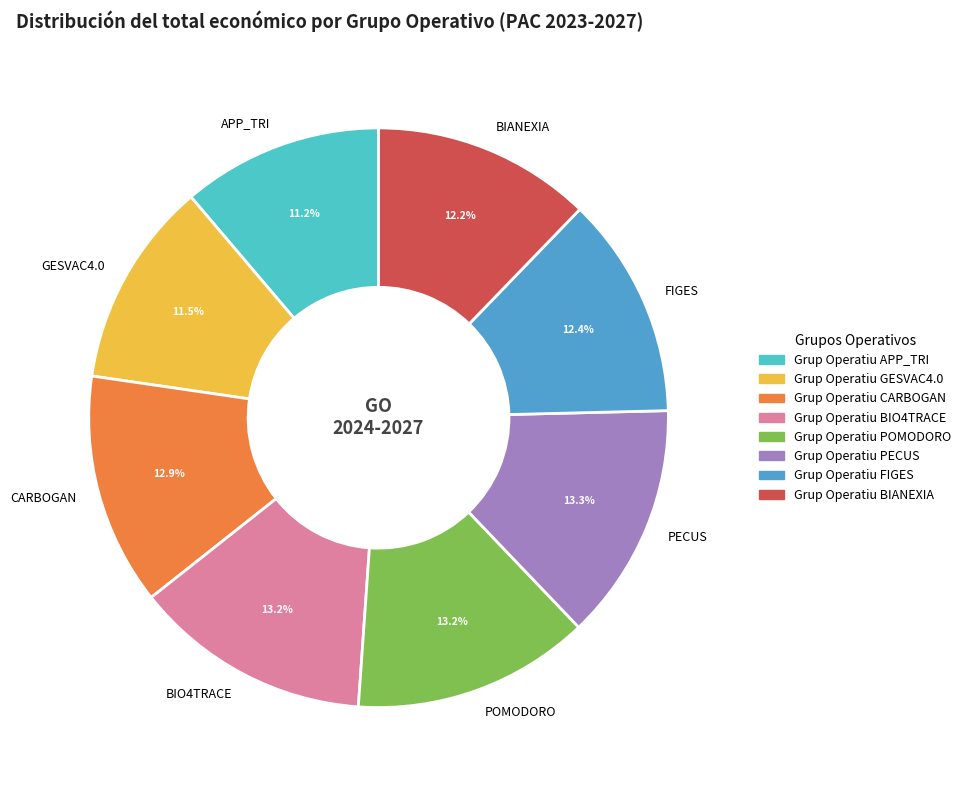

Is the sum of Grup Operatiu APP_TRI and Grup Operatiu FIGES greater than half?

No